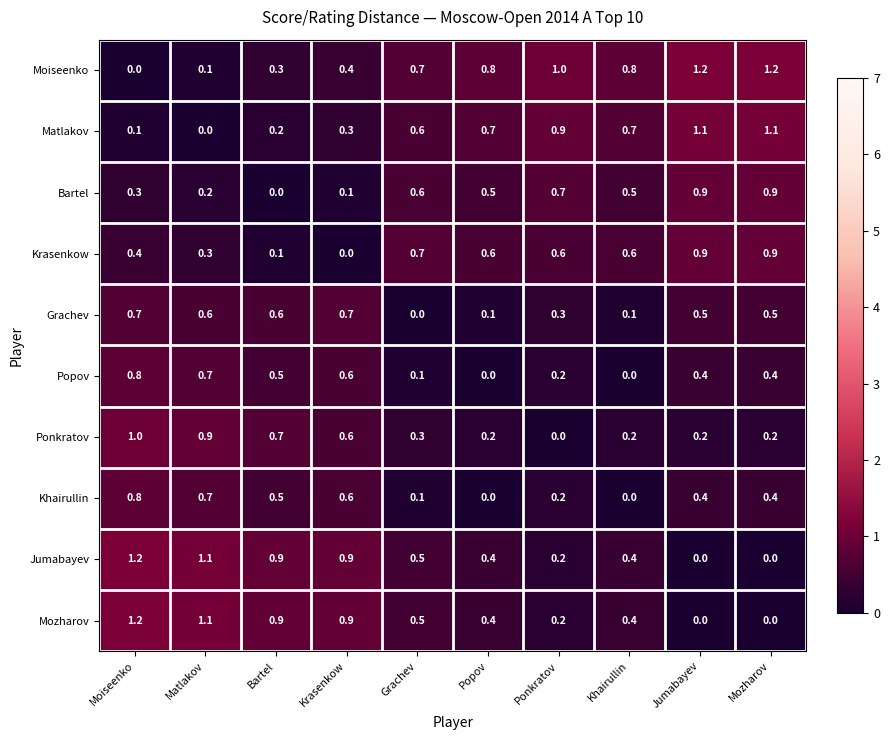

What is the greatest value displayed?

1.2